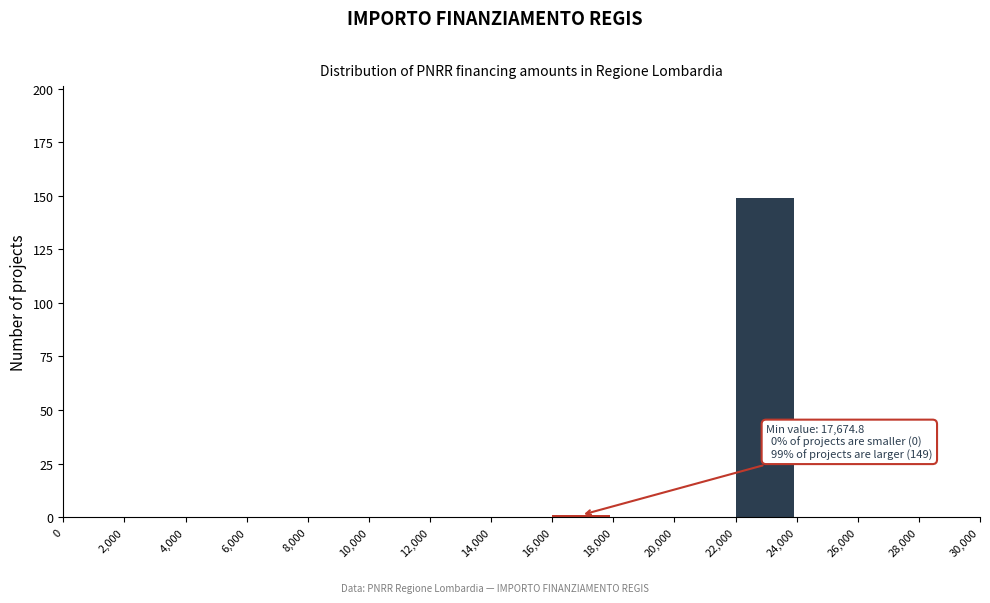

Which range on the x-axis has the tallest bar?

22,000 to 24,000